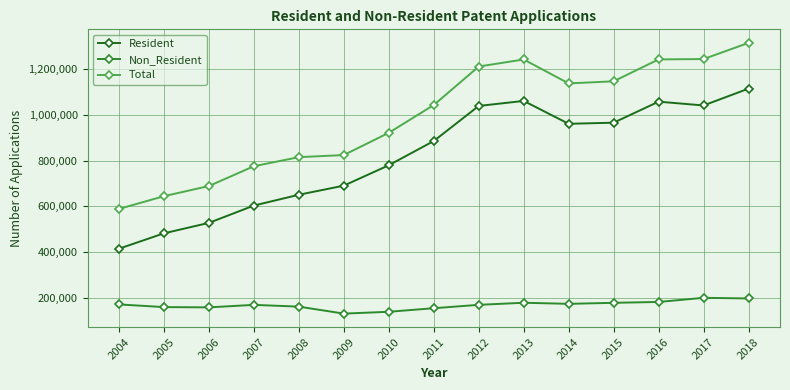

Which series has the largest total across all categories?

Total